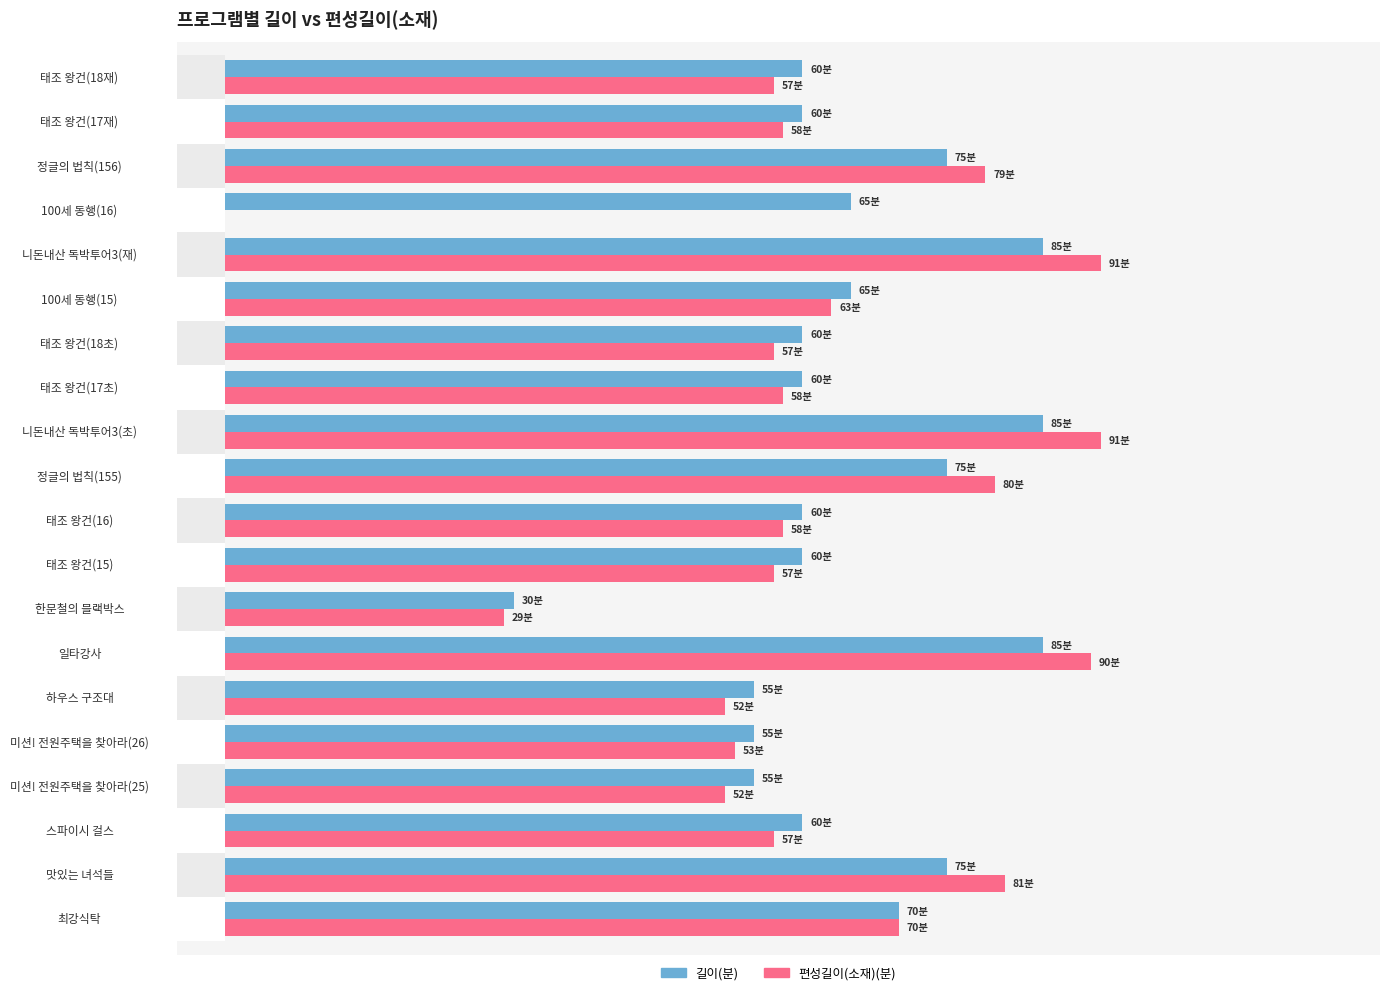

How many data points in 길이 are less than 60?

4